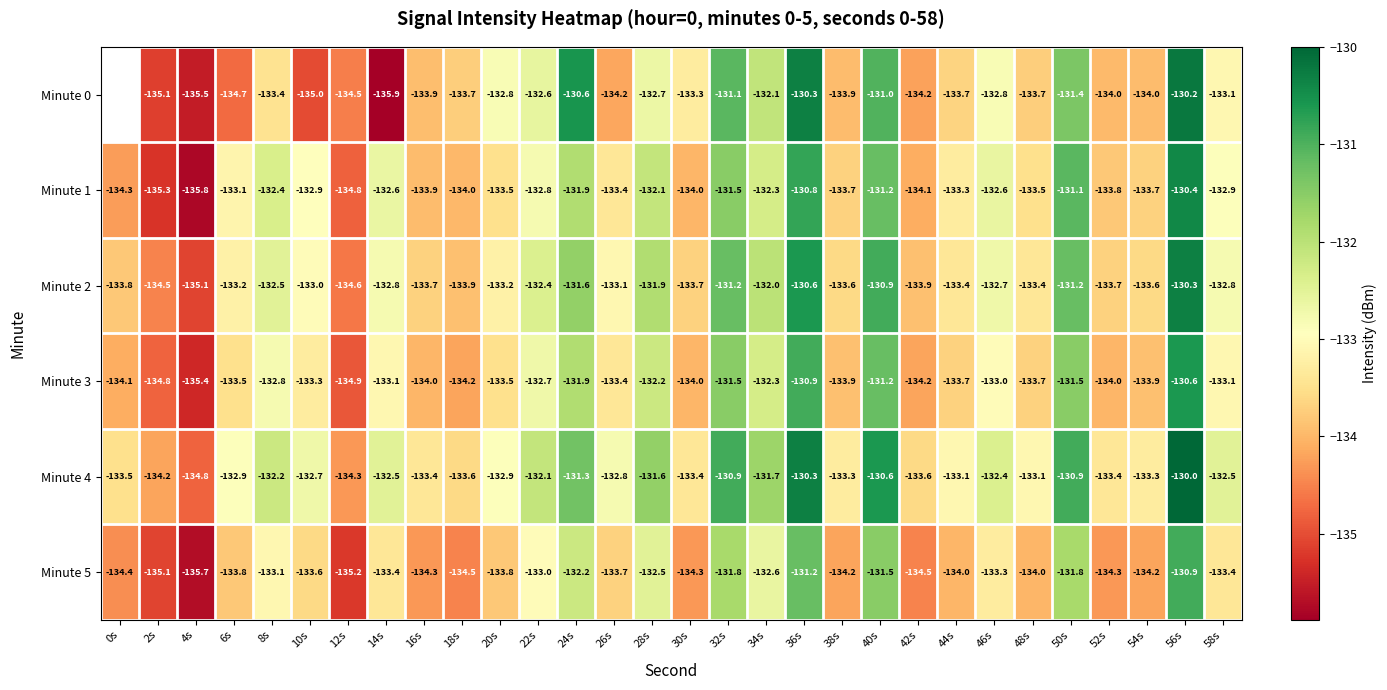

Which series changed the most between 38s and 42s?

Minute 1